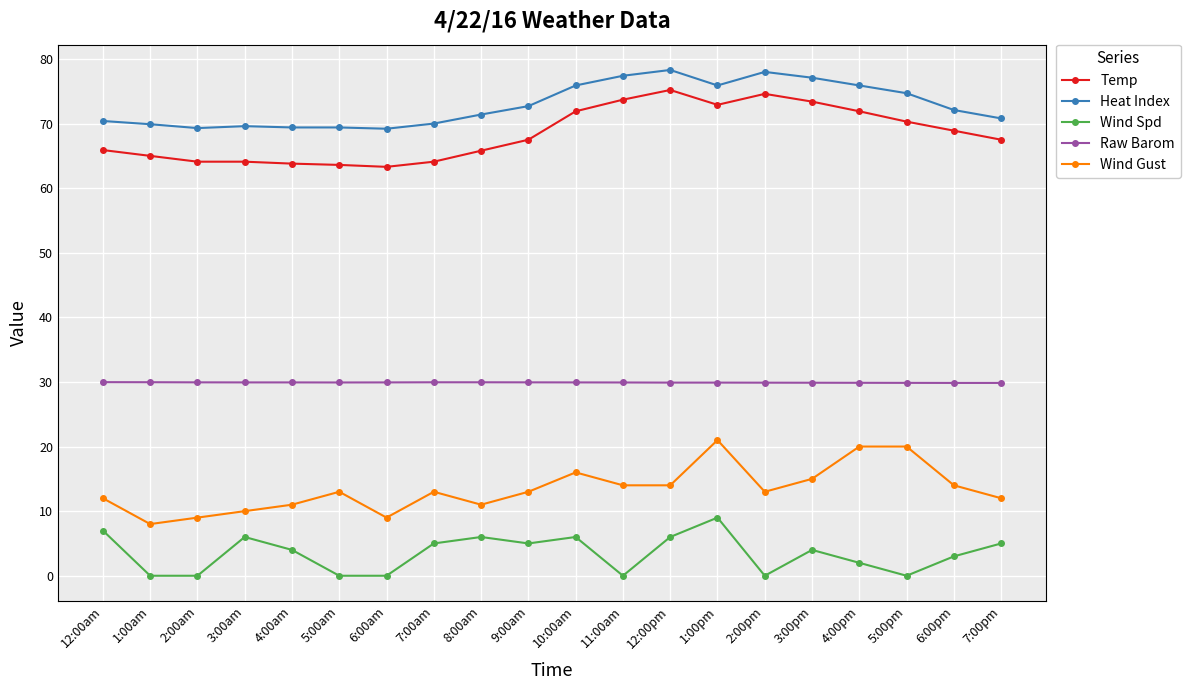

What is the average value of the Wind Gust series?

13.4